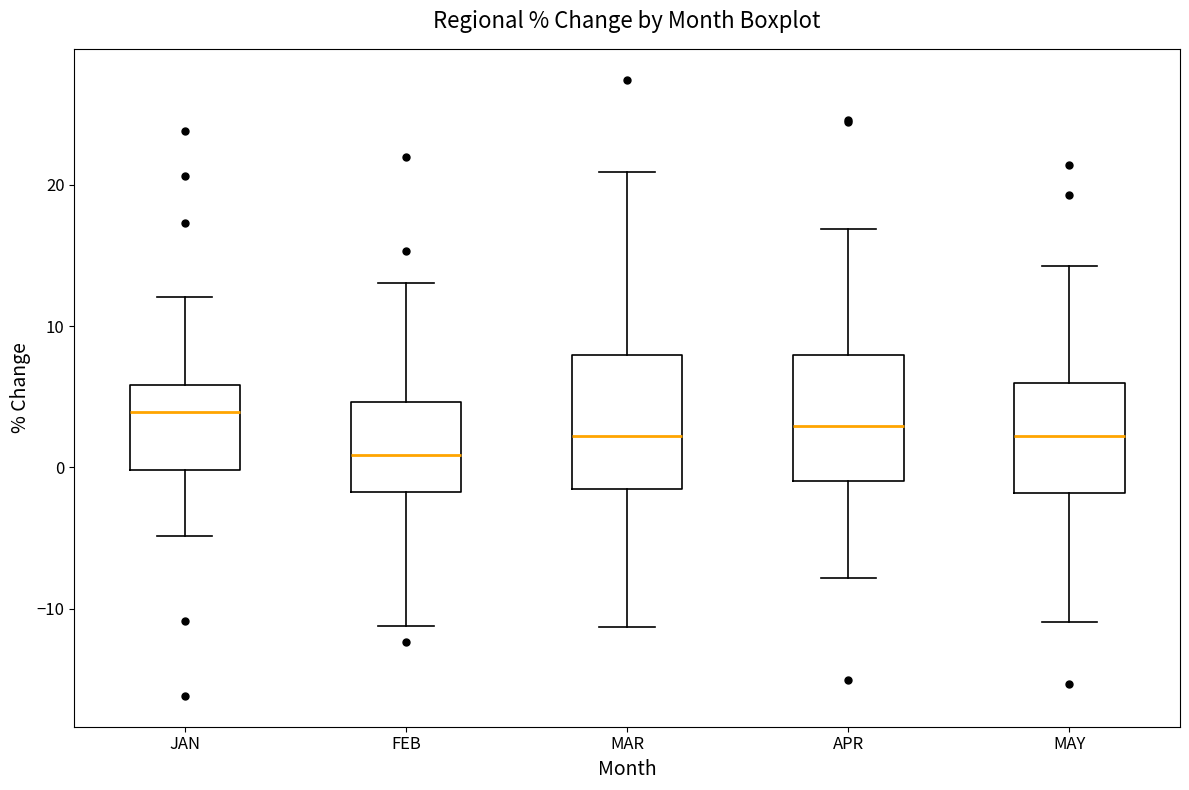

Reading left to right, transcribe this box plot: for each box, give where its median line is, the range the box spans, and where its two whiskers end, as read against the y-axis. The values are not printed on the chart, so give them approximately, as read against the axis.

JAN: median 4, box 0 to 6, whiskers -5 to 12
FEB: median 1, box -2 to 5, whiskers -11 to 13
MAR: median 2, box -2 to 8, whiskers -11 to 21
APR: median 3, box -1 to 8, whiskers -8 to 17
MAY: median 2, box -2 to 6, whiskers -11 to 14